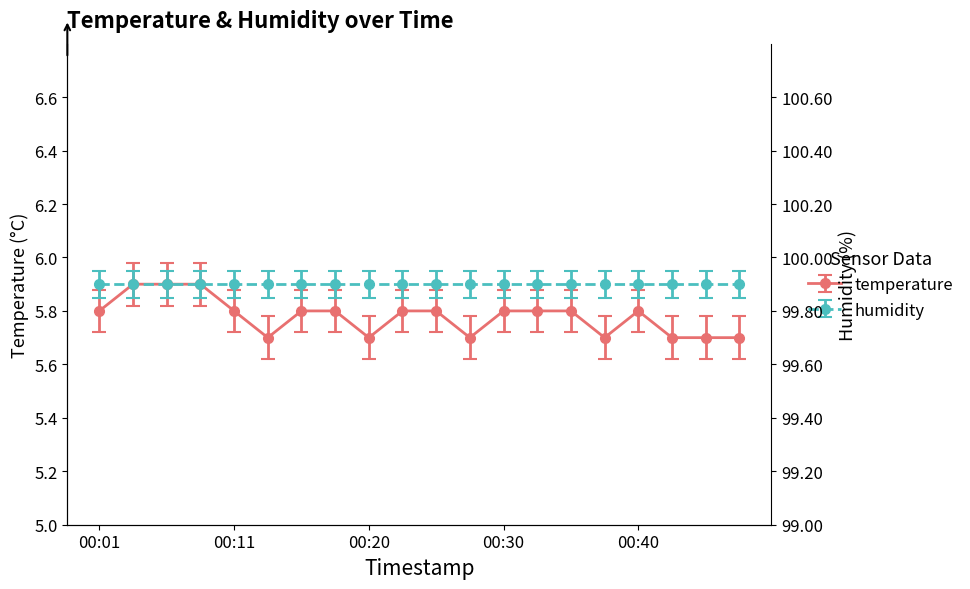

What is the change in value from 00:20 to 00:32?

+0.1